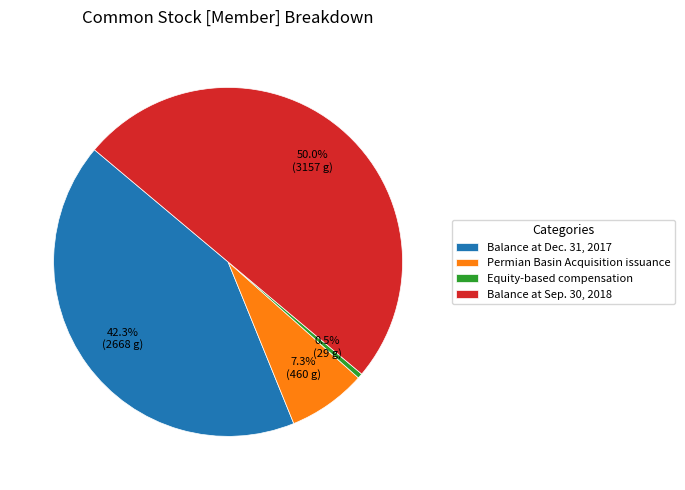

How many segments does this pie chart have?

4